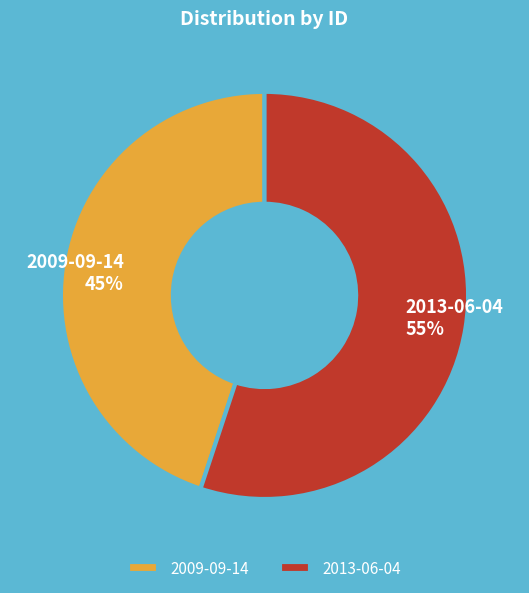

To the nearest percent, what portion does 2013-06-04 represent?

55%